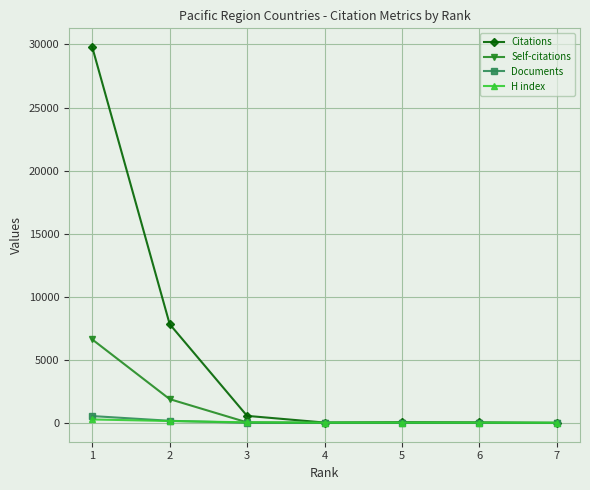

The Self-citations series shows -2214 at 6. True or false?

False